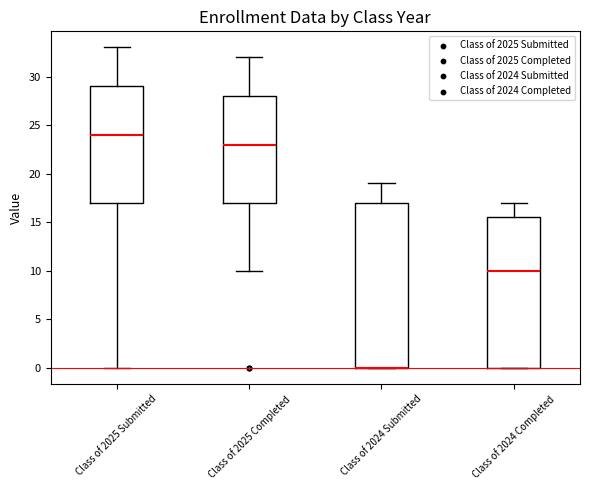

Reading left to right, transcribe this box plot: for each box, give where its median line is, the range the box spans, and where its two whiskers end, as read against the y-axis. The values are not printed on the chart, so give them approximately, as read against the axis.

Class of 2025 Submitted: median 24.0, box 17.0 to 29.0, whiskers 0.0 to 33.0
Class of 2025 Completed: median 23.0, box 17.0 to 28.0, whiskers 10.0 to 32.0
Class of 2024 Submitted: median 0.0 (drawn on the box's lower edge), box 0.0 to 17.0, whiskers 0.0 to 19.0
Class of 2024 Completed: median 10.0, box 0.0 to 15.5, whiskers 0.0 to 17.0